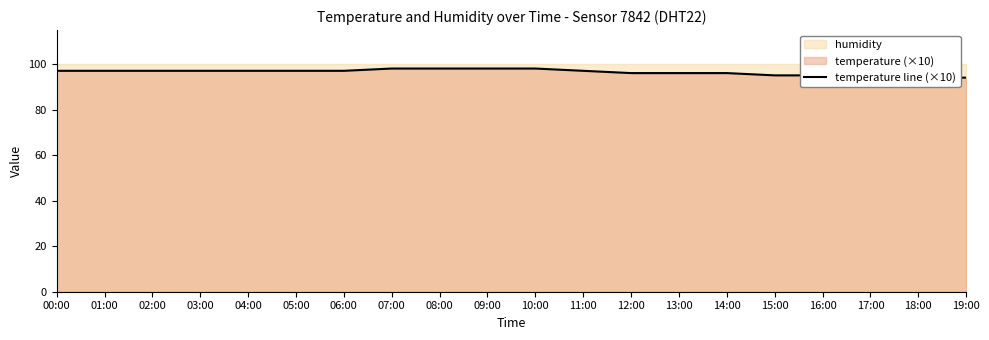

What is the difference between the values at 11:00 and 17:00?

2